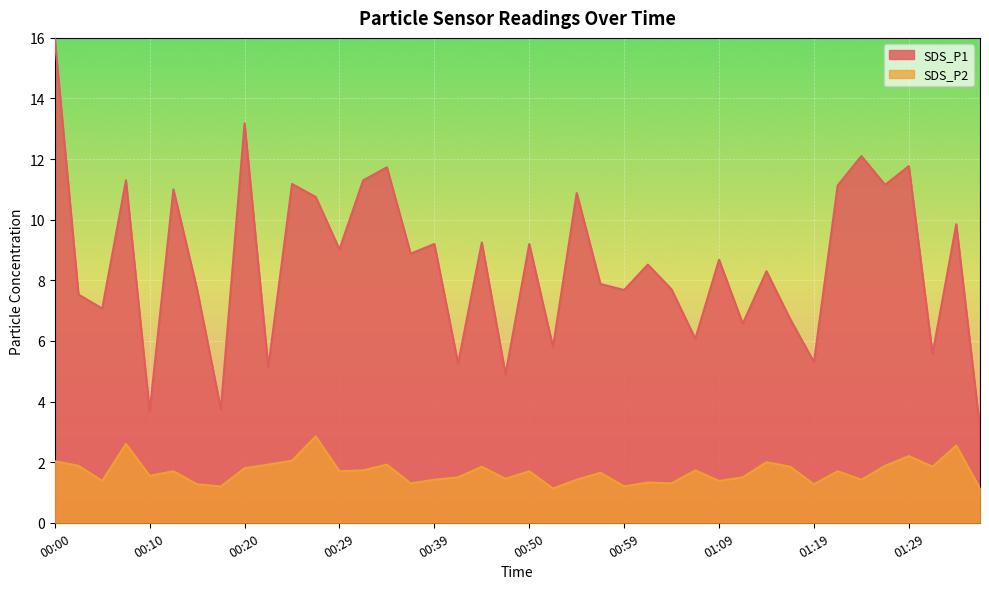

What is the maximum value shown in the chart?

16.0